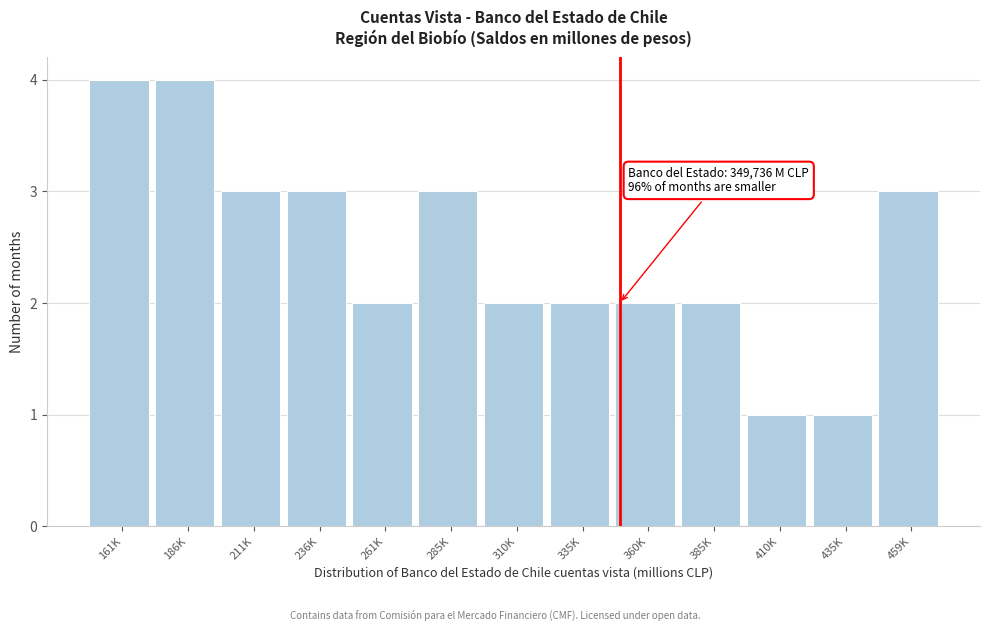

Reading right to left, list all the values displayed in this chart.

3	1	1	2	2	2	2	3	2	3	3	4	4